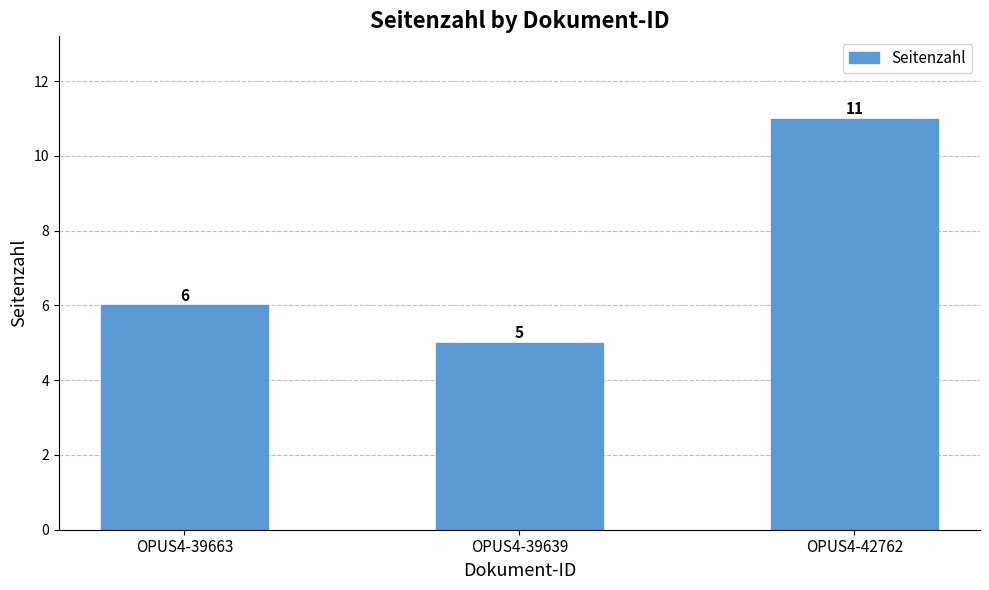

Reading left to right, what are all the values shown in this chart?

6	5	11